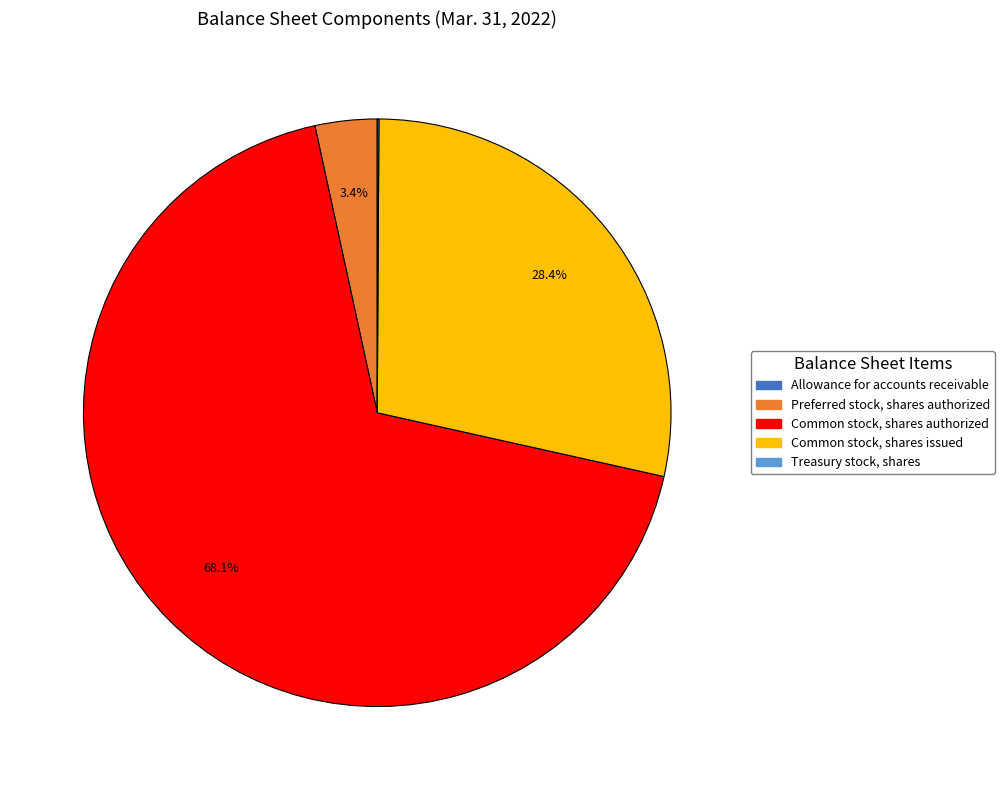

Is there any slice that represents more than half of the pie?

Yes